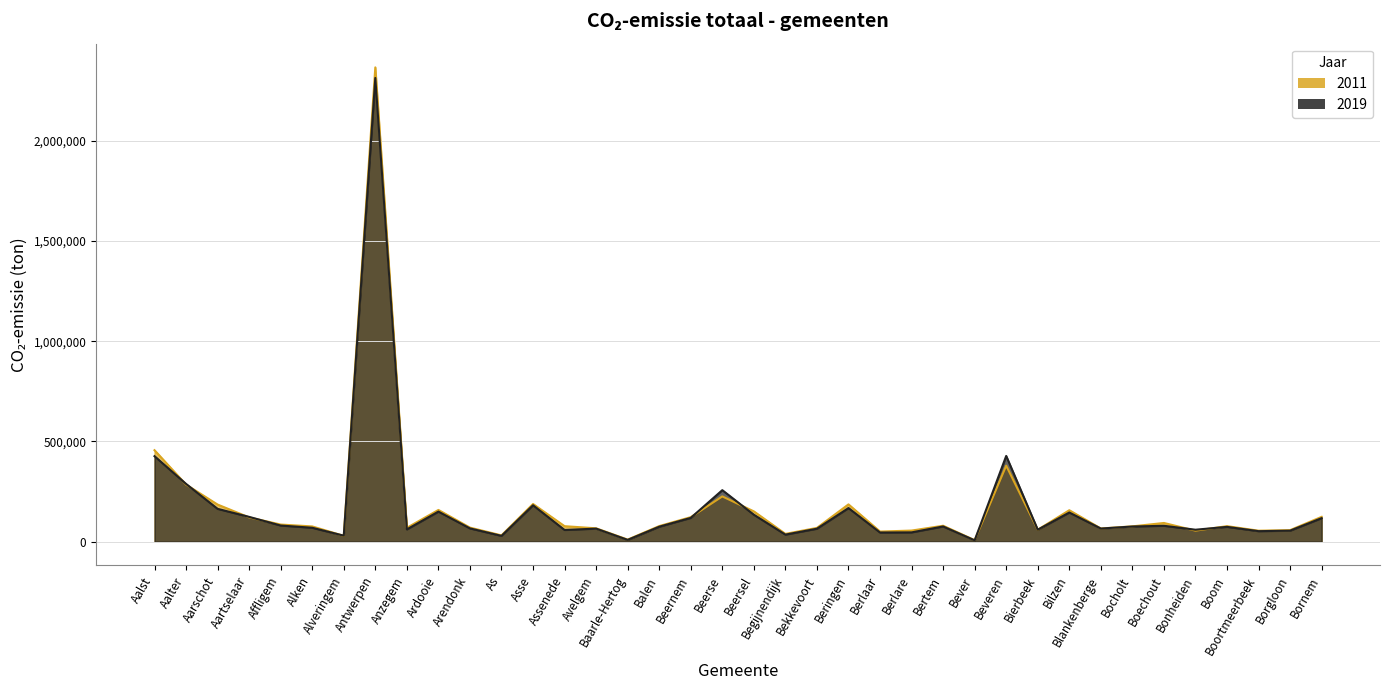

What is the lowest value of the 2019 series?

6940